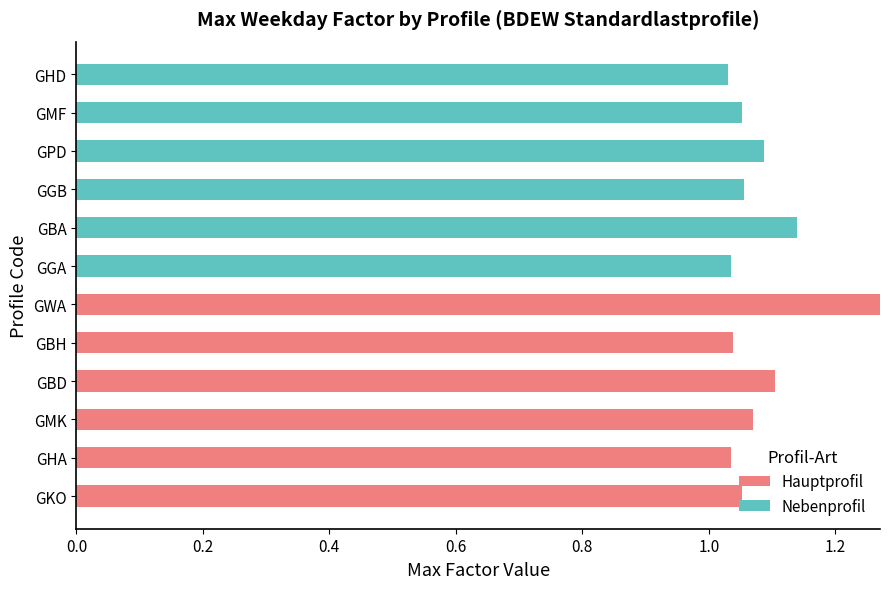

What are all the series names shown in the legend?

Hauptprofil, Nebenprofil